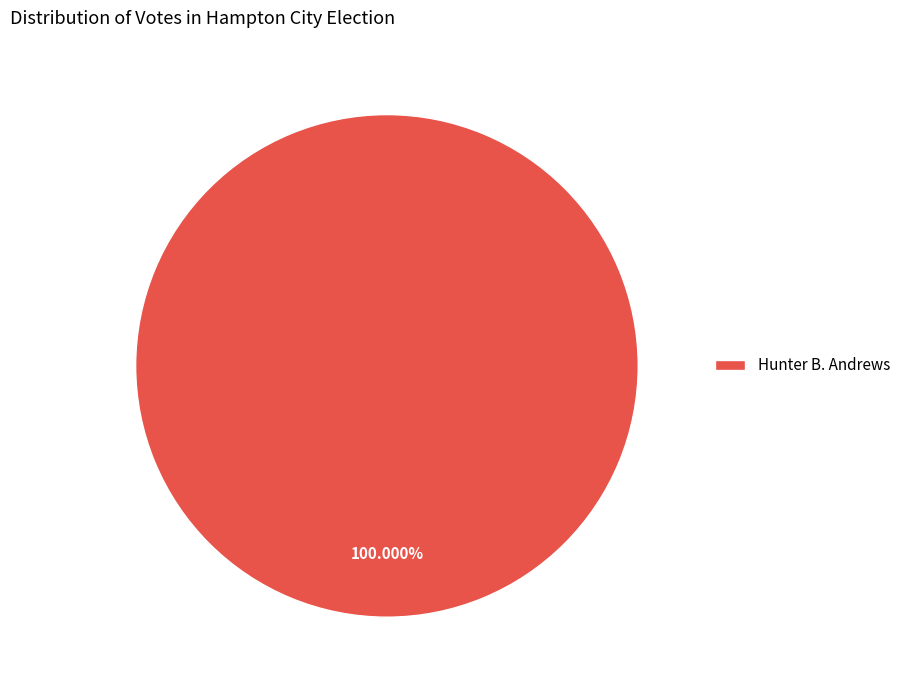

Rank the categories by value from lowest to highest.

Hunter B. Andrews